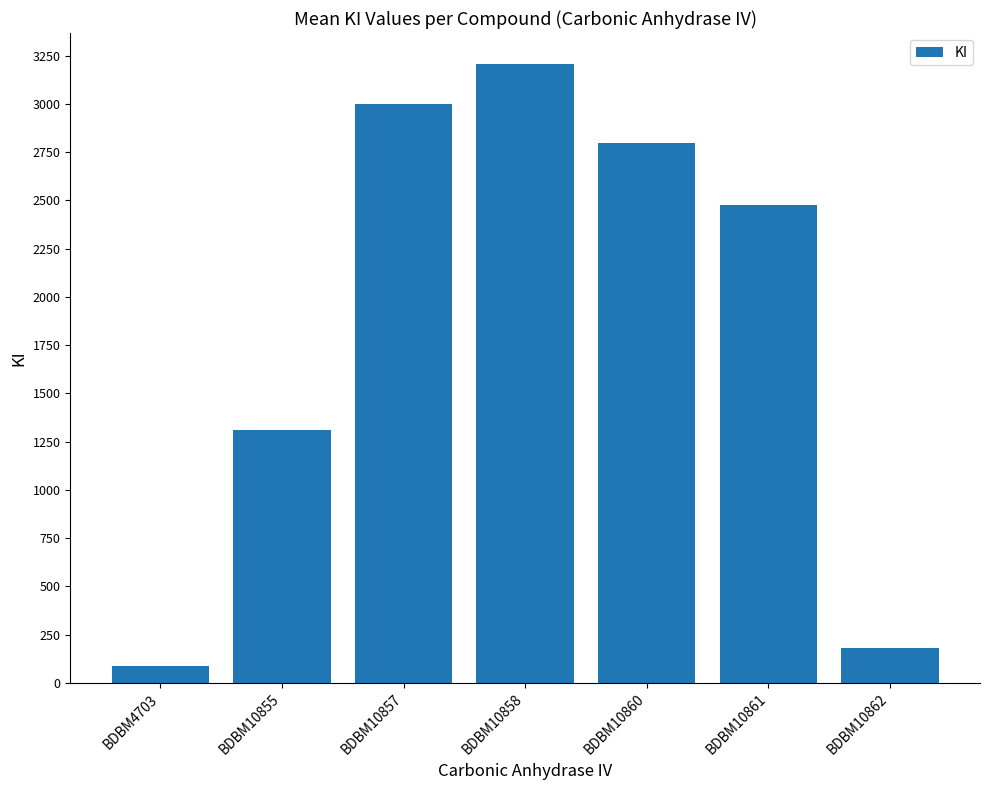

What is the change in value from BDBM10857 to BDBM10862?

-2820